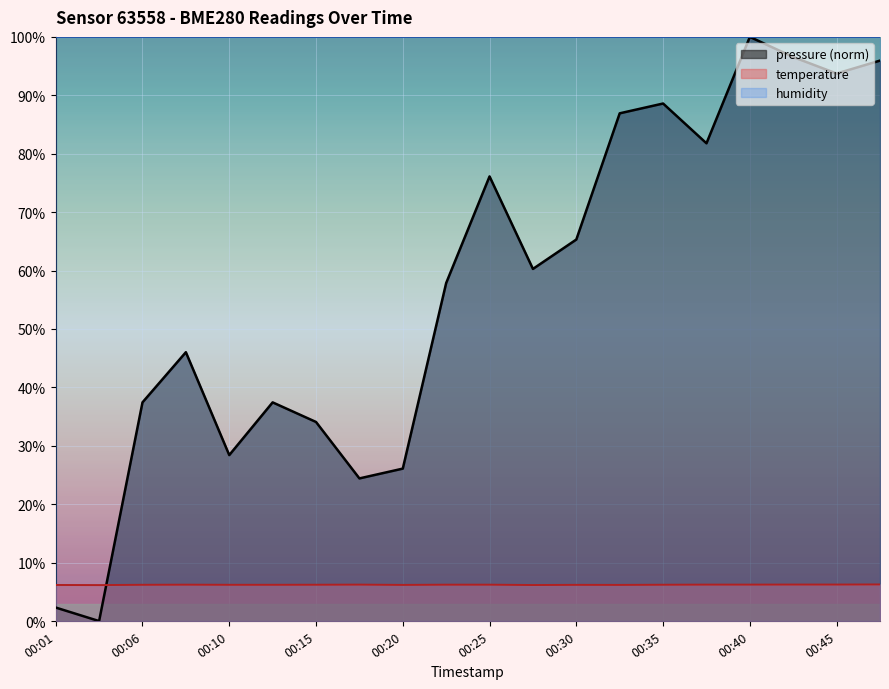

What is the difference between the maximum and minimum values in the temperature series?

0.1